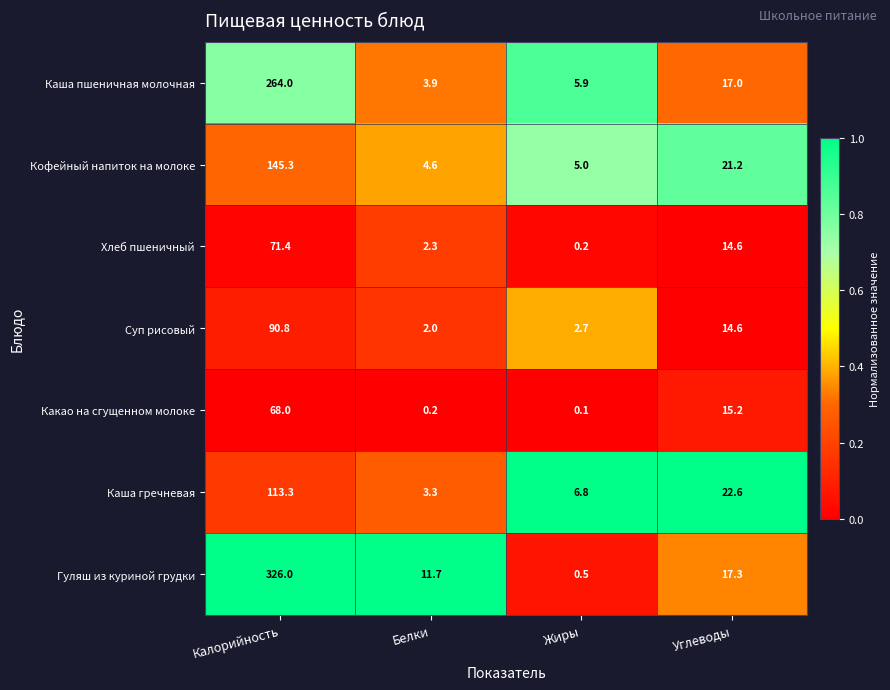

Reading right to left, what are all the values shown in this chart?

Каша пшеничная молочная: 17.0	5.9	3.9	264.0
Кофейный напиток на молоке: 21.2	5.0	4.6	145.3
Хлеб пшеничный: 14.6	0.2	2.3	71.4
Суп рисовый: 14.6	2.7	2.0	90.8
Какао на сгущенном молоке: 15.2	0.1	0.2	68.0
Каша гречневая: 22.6	6.8	3.3	113.3
Гуляш из куриной грудки: 17.3	0.5	11.7	326.0